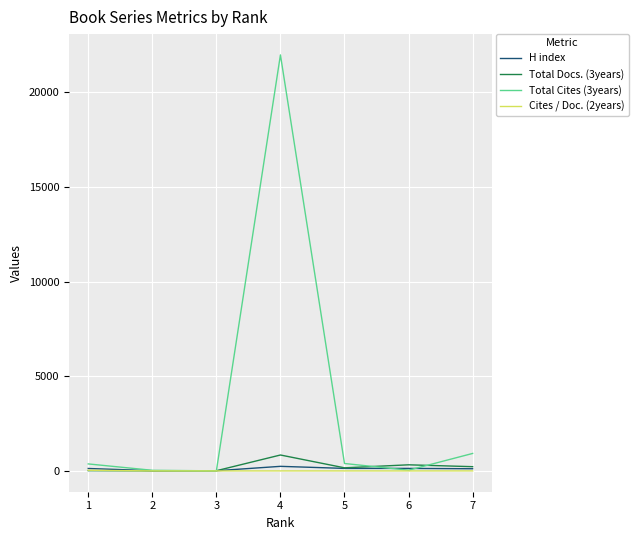

What is the average value of the H index series?

110.6